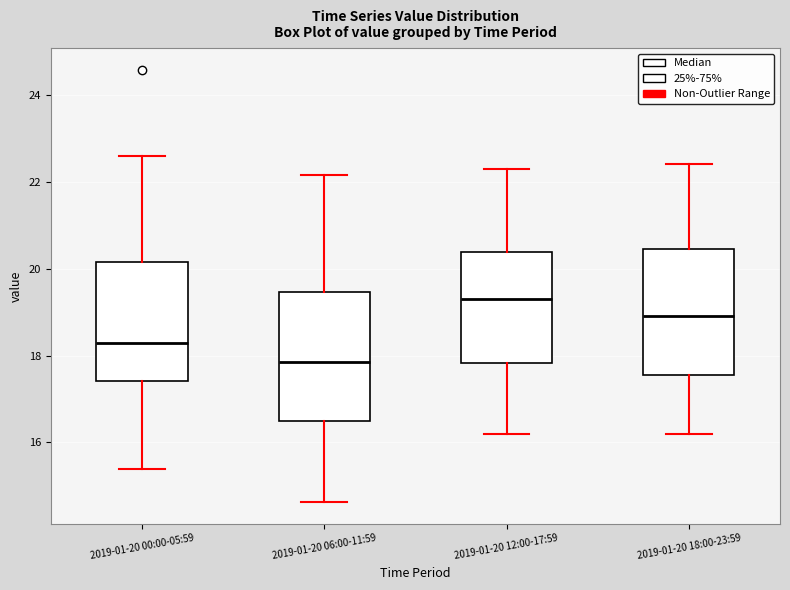

Reading left to right, read every box against the y-axis: the position of its median line, the range the box covers, and the ends of its whiskers. The values are not printed on the chart, so give them approximately, as read against the axis.

2019-01-20 00:00-05:59: median 18.2, box 17.4 to 20.2, whiskers 15.4 to 22.6
2019-01-20 06:00-11:59: median 17.8, box 16.4 to 19.4, whiskers 14.6 to 22.2
2019-01-20 12:00-17:59: median 19.4, box 17.8 to 20.4, whiskers 16.2 to 22.4
2019-01-20 18:00-23:59: median 19.0, box 17.6 to 20.4, whiskers 16.2 to 22.4